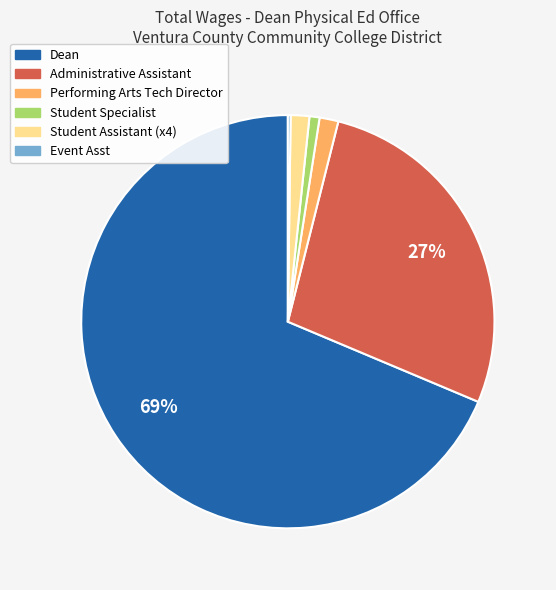

Is there any slice that represents more than half of the pie?

Yes